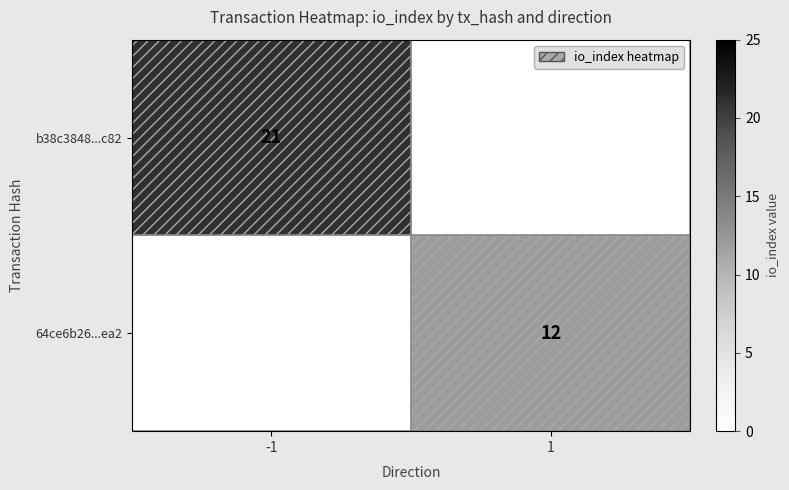

True or false: b38c3848...c82 has a value of 11 at -1.

False